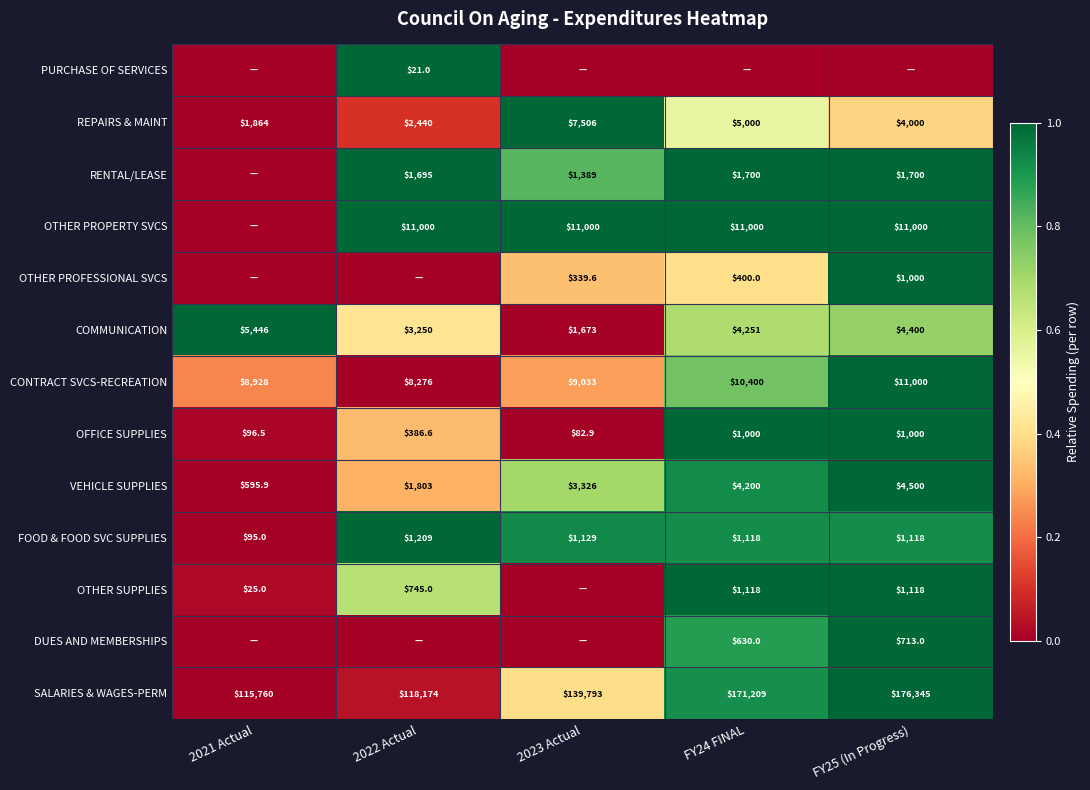

Rank the categories by REPAIRS & MAINT value from highest to lowest.

2023 Actual, FY24 FINAL, FY25 (In Progress), 2022 Actual, 2021 Actual